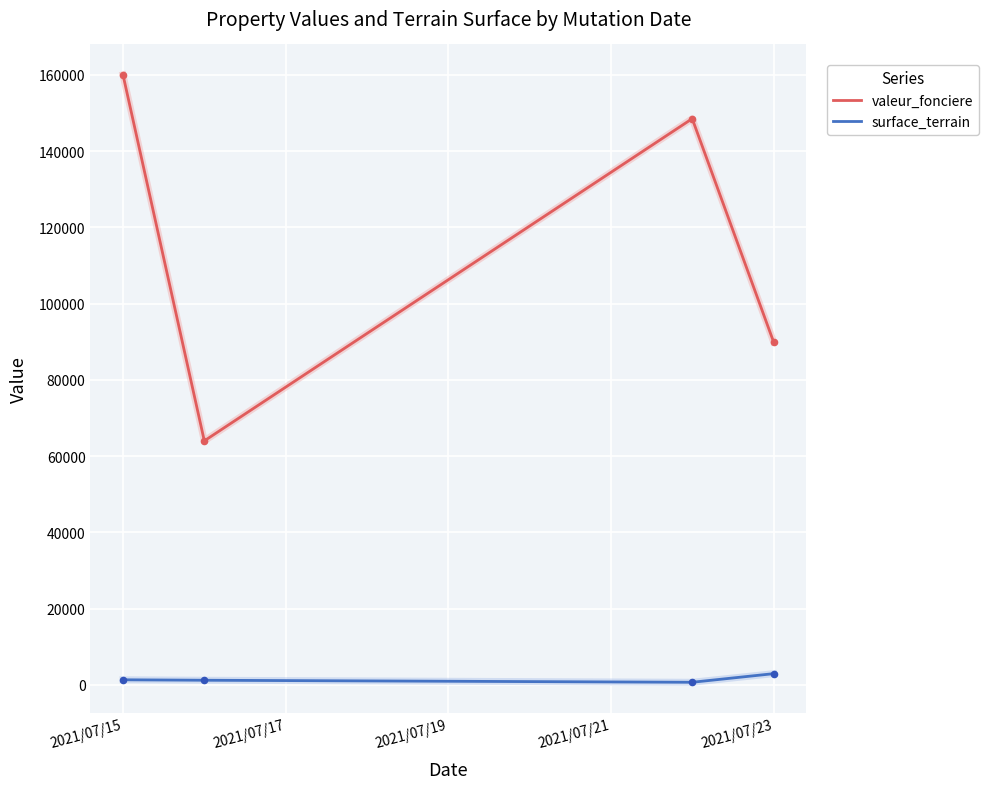

Which series has the widest spread of values?

valeur_fonciere